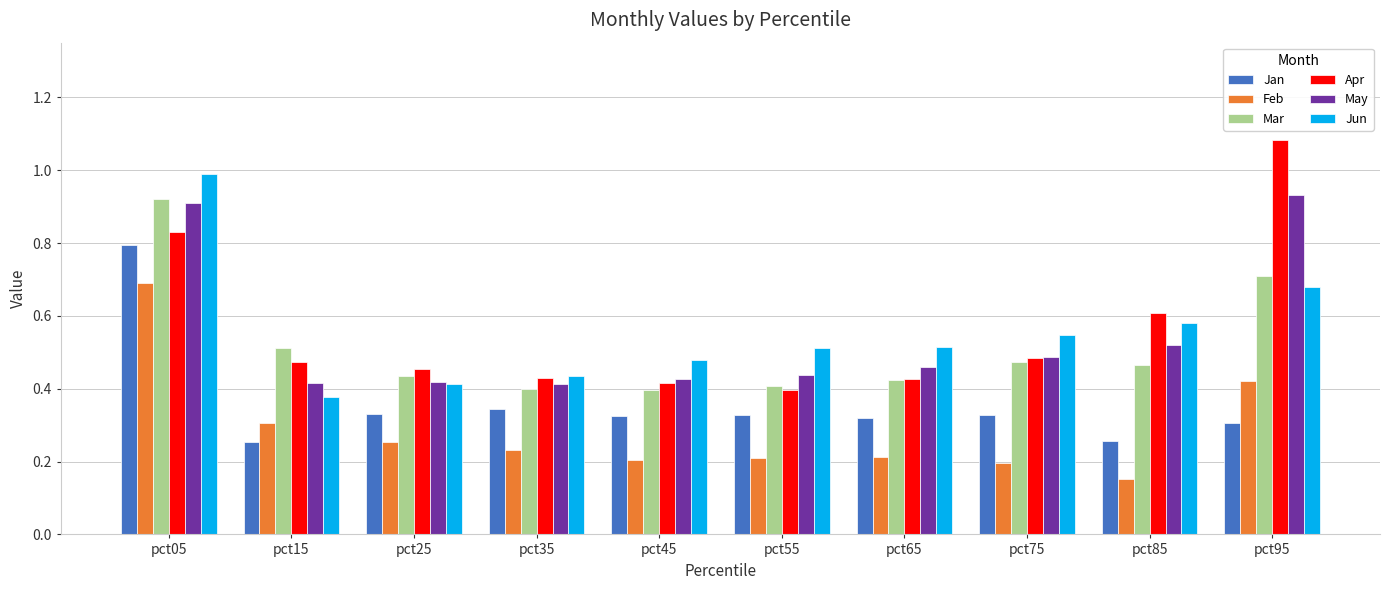

At how many categories does at least one series exceed 0?

10